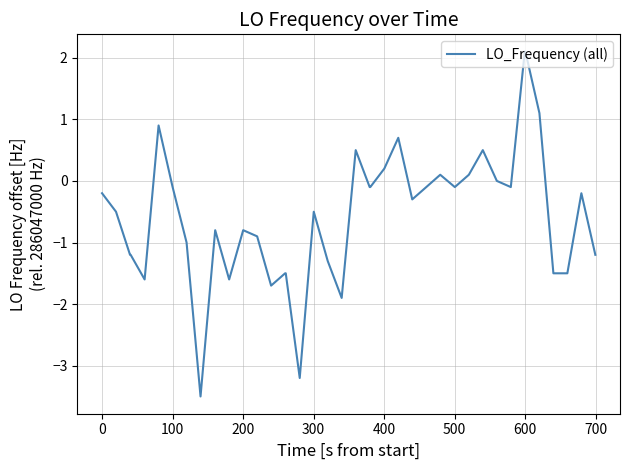

What is the difference between the maximum and minimum values?

5.6